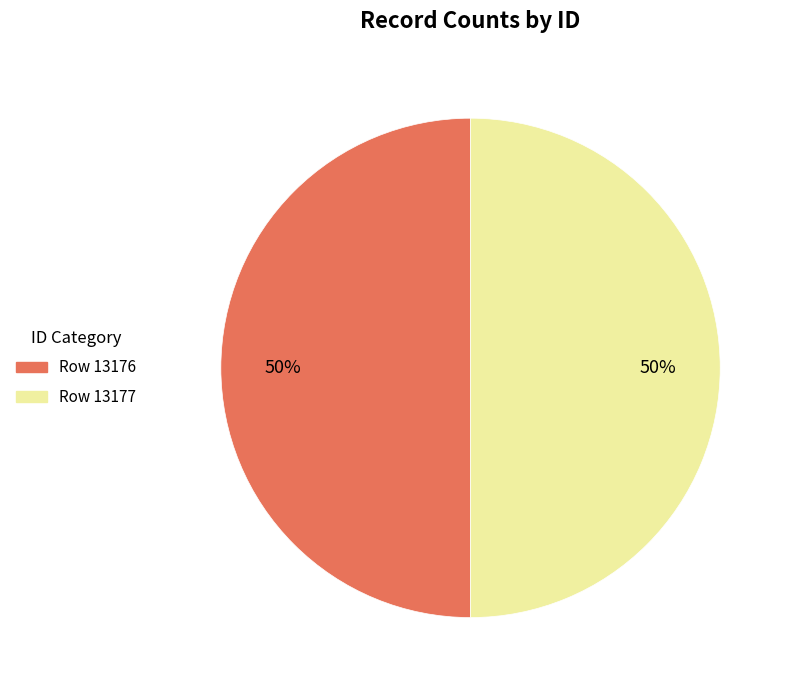

What is the ratio of the value at Row 13176 to the value at Row 13177?

1.0